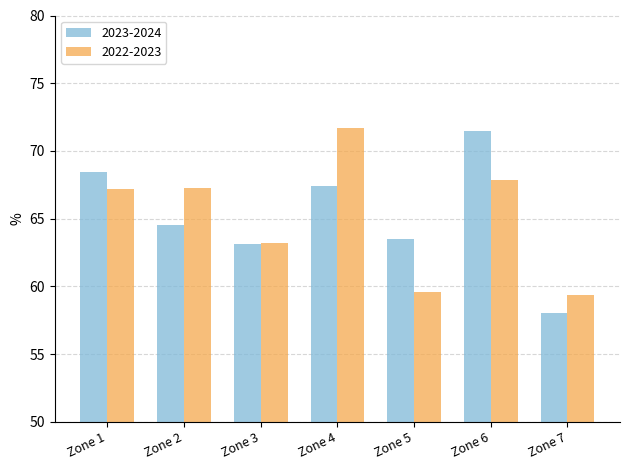

Which series has the largest range (max minus min)?

2023-2024